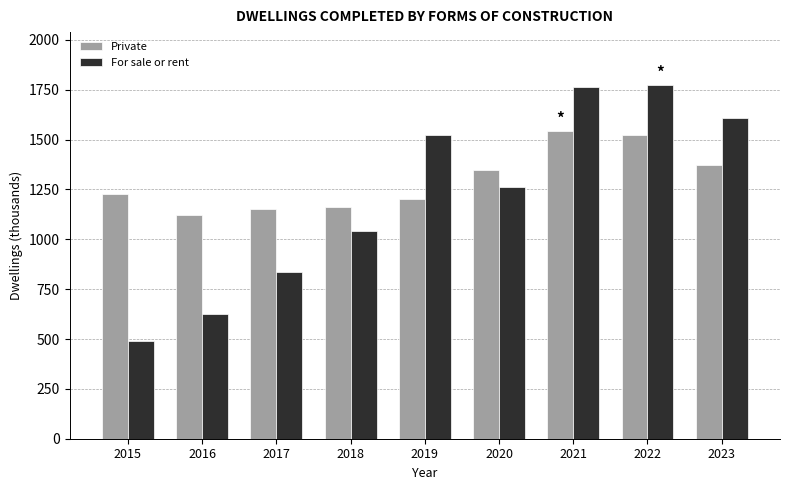

What is the highest value of the For sale or rent series?

1773